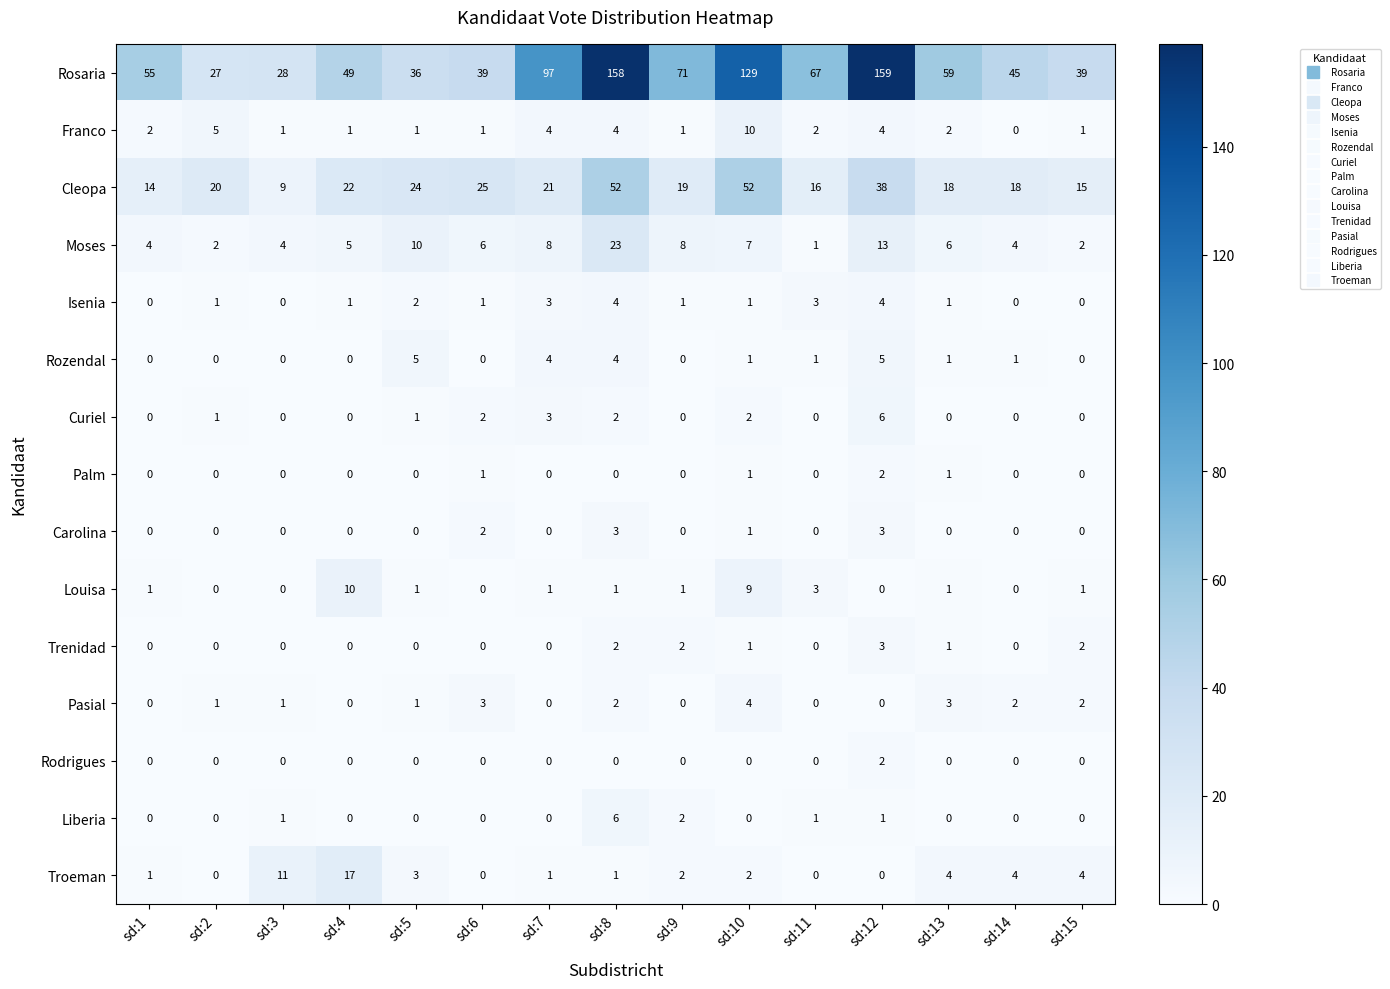

The value of Franco at sd:6 is 1. True or false?

True